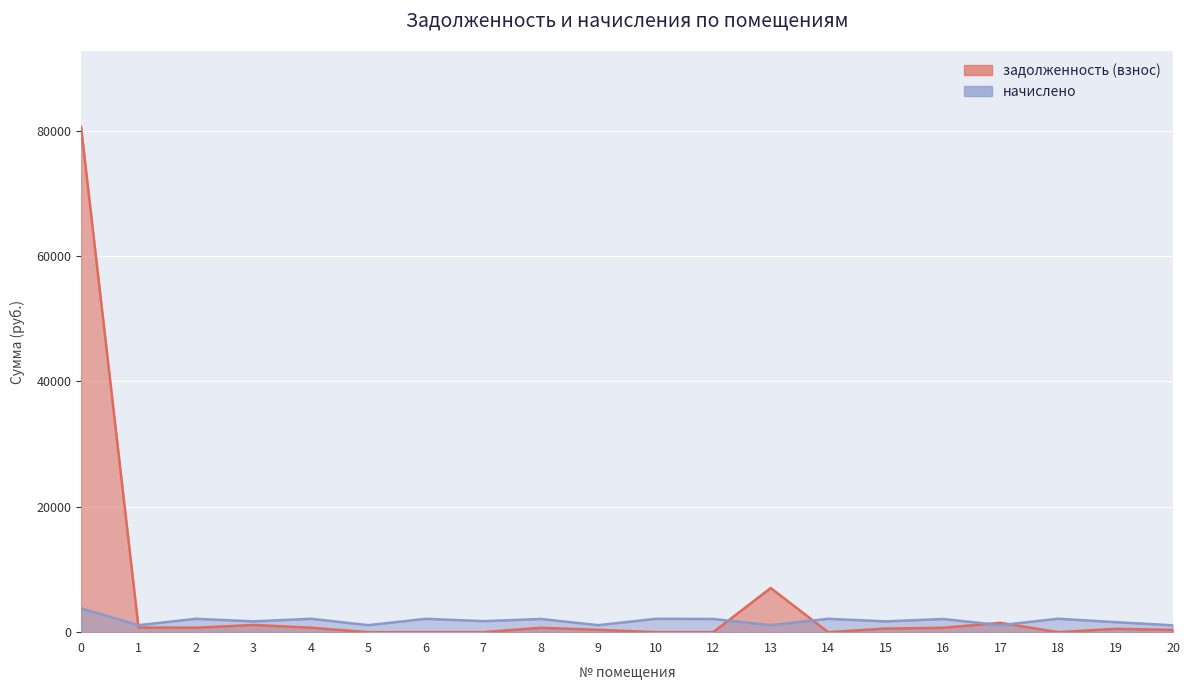

What is the lowest value of the начислено series?

1091.3